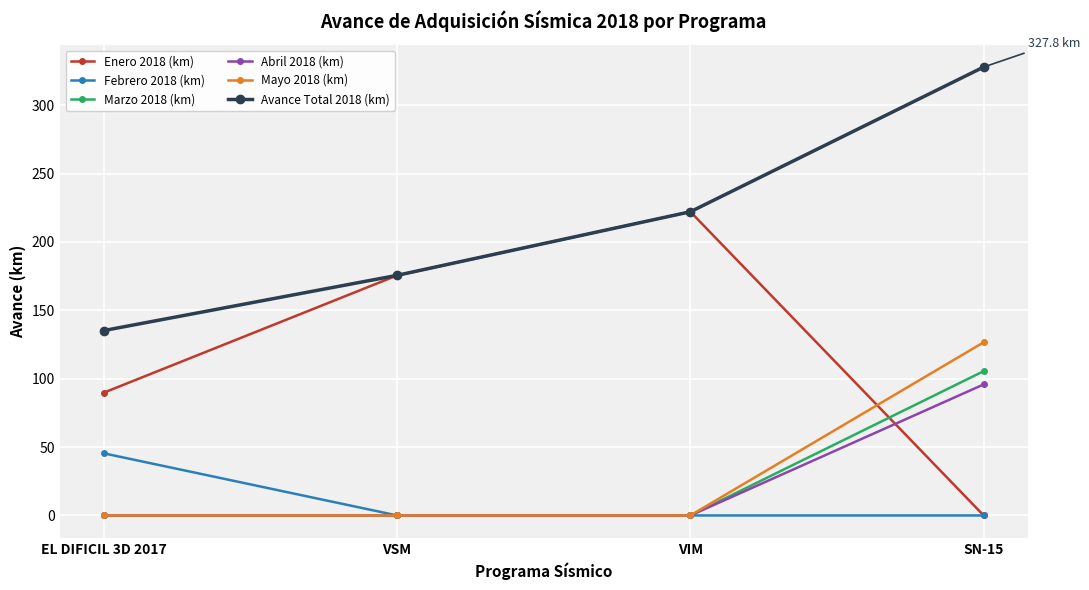

True or false: Enero 2018 (km) and Mayo 2018 (km) intersect in this chart.

True